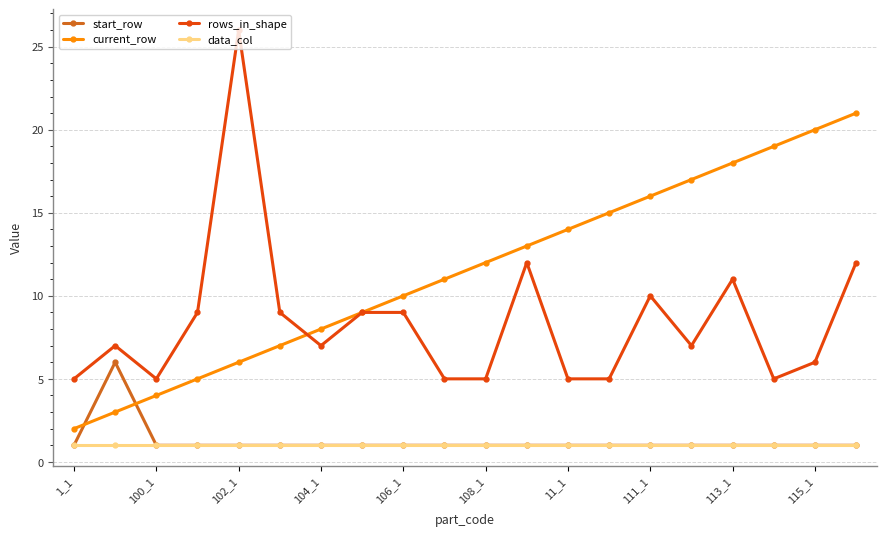

True or false: rows_in_shape and data_col cross at least once.

False